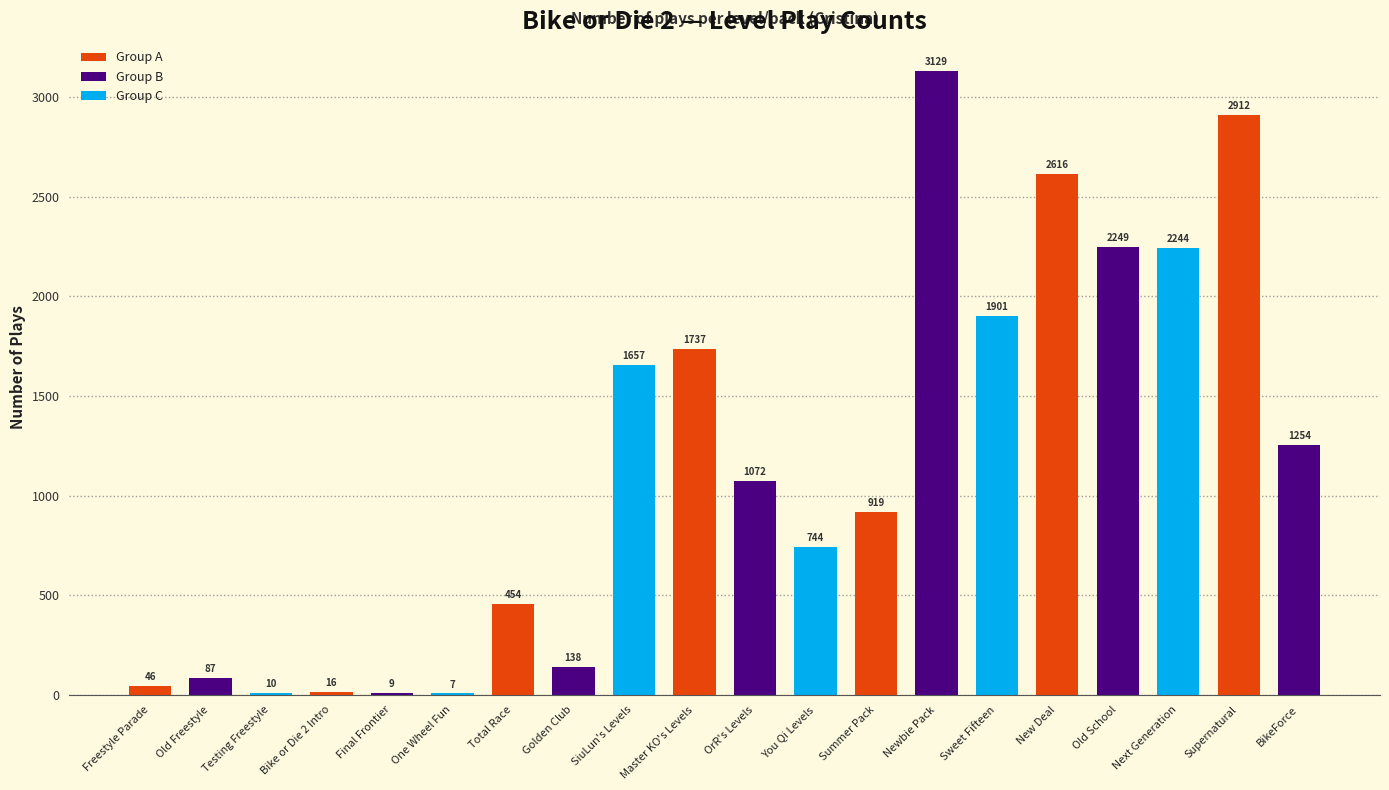

True or false: the data shows 622 at Summer Pack.

False